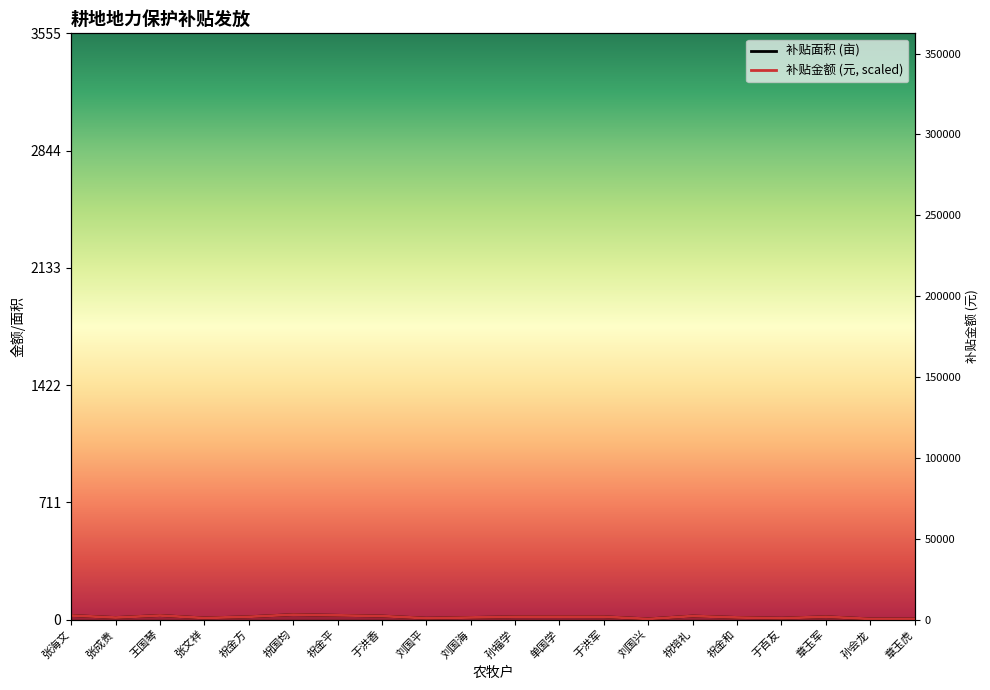

Is it true that 补贴金额(scaled) equals 13.0 at 祝金和?

True